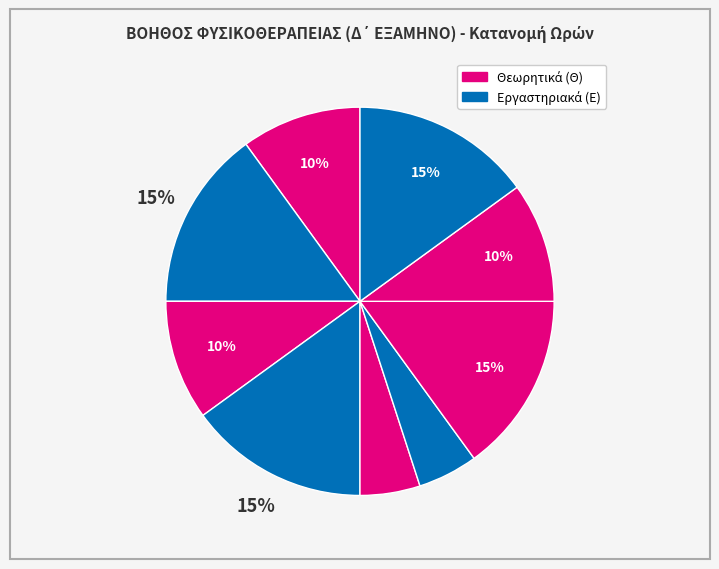

To the nearest percent, what is the average slice percentage?

11%